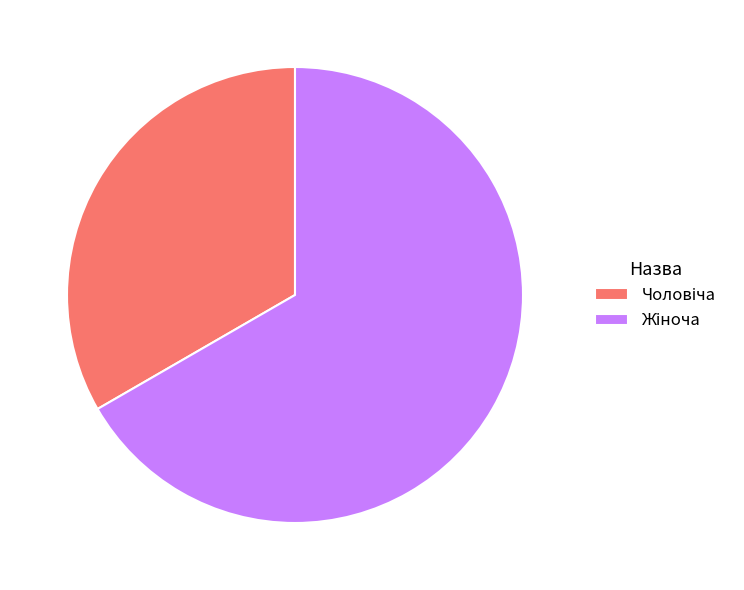

How many segments does this pie chart have?

2